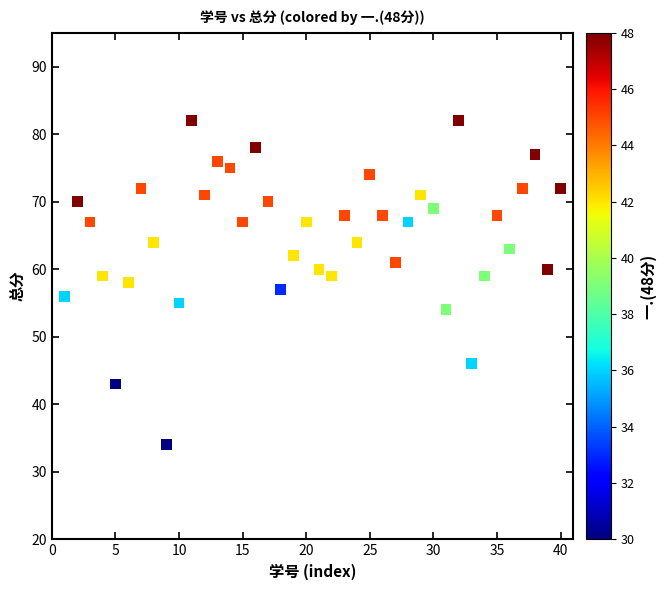

What is the range of Y values (max minus min)?

48